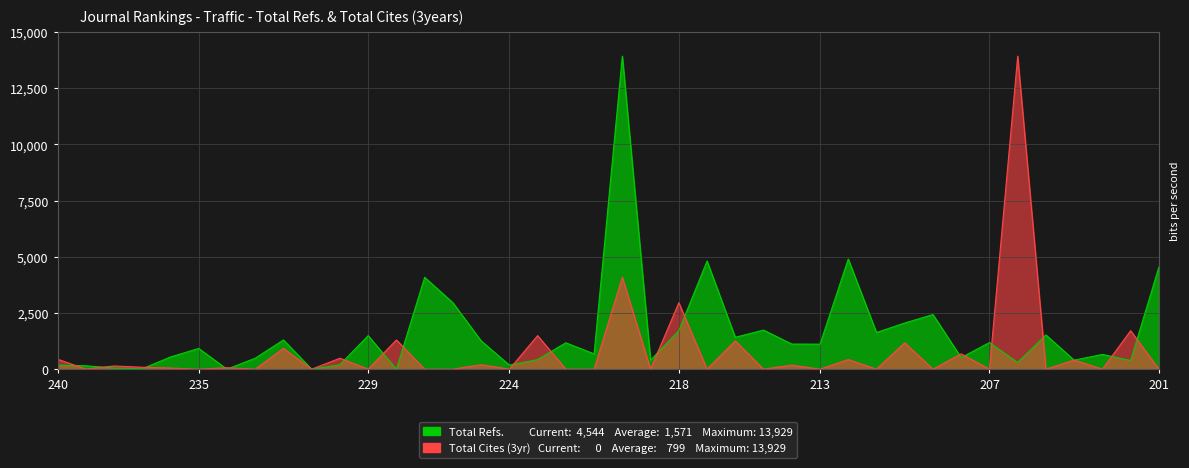

After their last crossing, which series has the higher values: Total Refs. or Total Cites (3years)?

Total Refs.